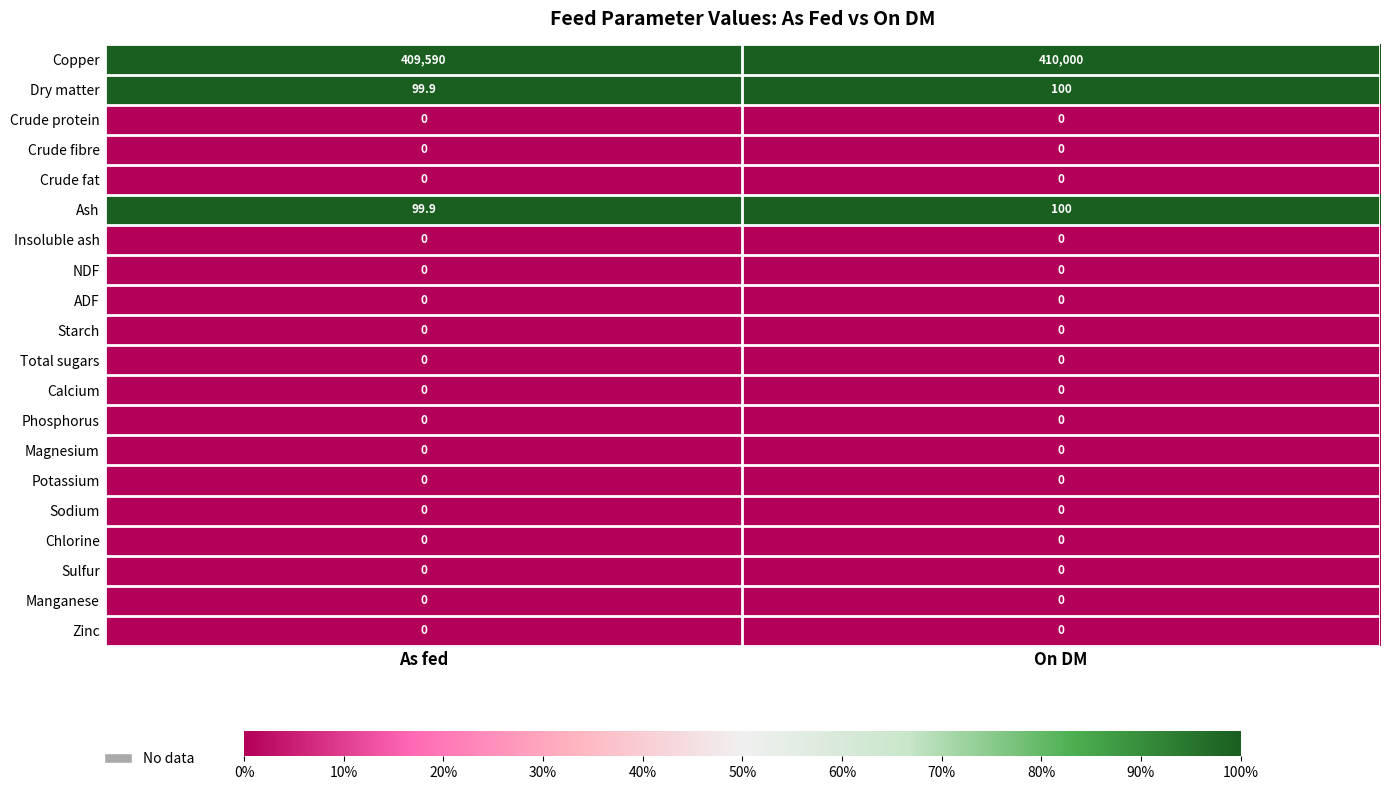

Is it true that Manganese equals 0.0 at As fed?

True